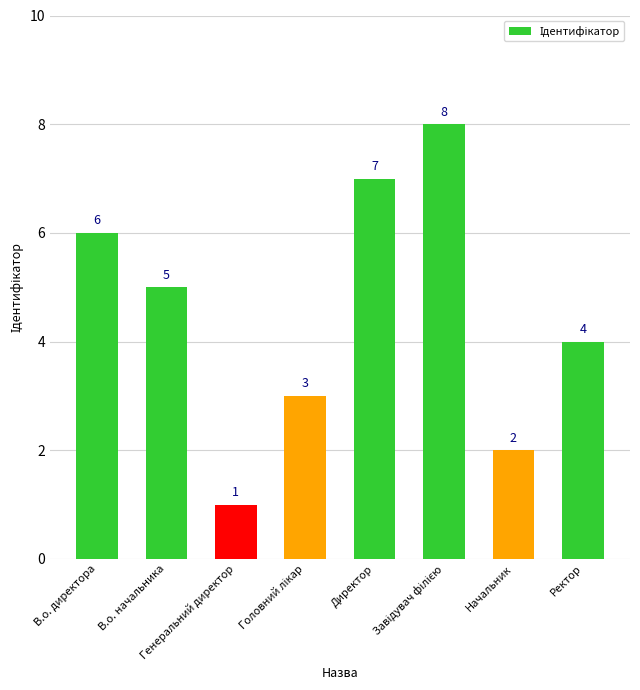

Is it true that the value at Ректор is 2?

False